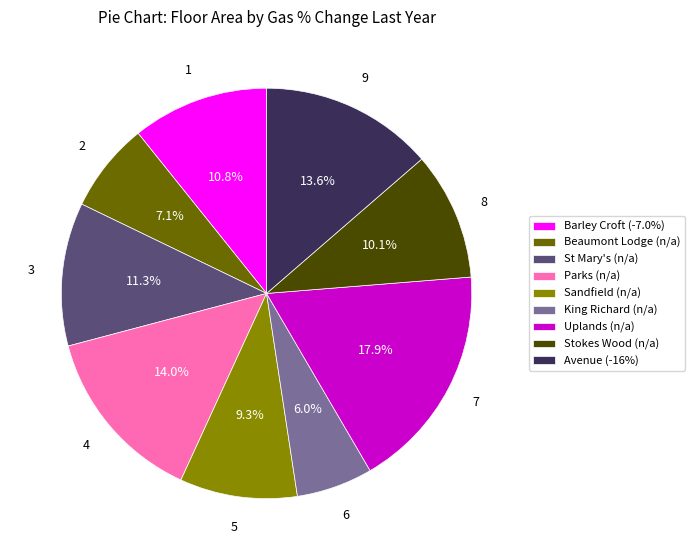

What is the largest slice in the pie chart?

Uplands (n/a)